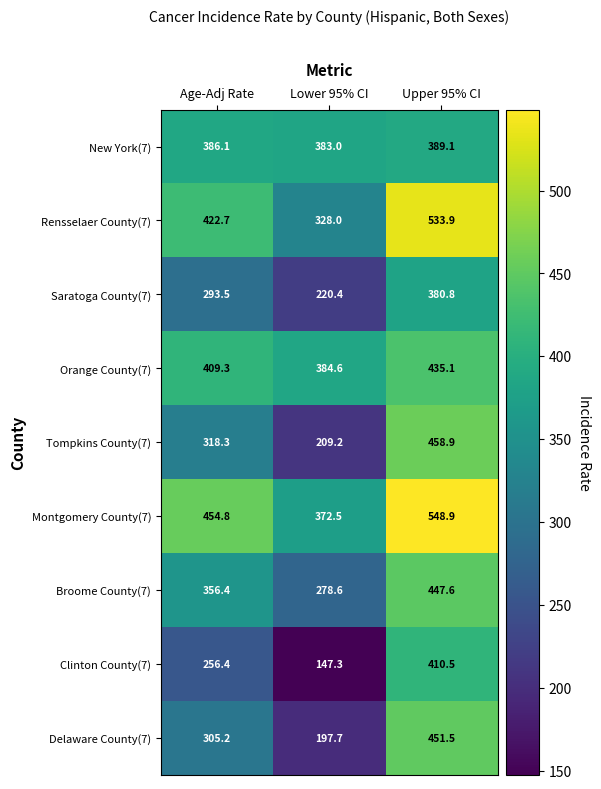

Reading right to left, list all the values displayed in this chart.

New York(7): Upper 95% CI=389.1	Lower 95% CI=383.0	Age-Adj Rate=386.1
Rensselaer County(7): Upper 95% CI=533.9	Lower 95% CI=328.0	Age-Adj Rate=422.7
Saratoga County(7): Upper 95% CI=380.8	Lower 95% CI=220.4	Age-Adj Rate=293.5
Orange County(7): Upper 95% CI=435.1	Lower 95% CI=384.6	Age-Adj Rate=409.3
Tompkins County(7): Upper 95% CI=458.9	Lower 95% CI=209.2	Age-Adj Rate=318.3
Montgomery County(7): Upper 95% CI=548.9	Lower 95% CI=372.5	Age-Adj Rate=454.8
Broome County(7): Upper 95% CI=447.6	Lower 95% CI=278.6	Age-Adj Rate=356.4
Clinton County(7): Upper 95% CI=410.5	Lower 95% CI=147.3	Age-Adj Rate=256.4
Delaware County(7): Upper 95% CI=451.5	Lower 95% CI=197.7	Age-Adj Rate=305.2